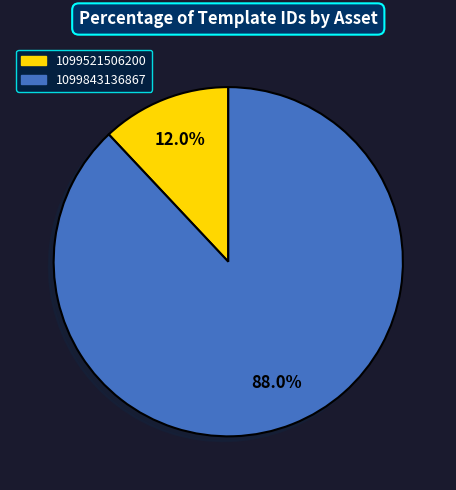

How many slices are in this pie chart?

2